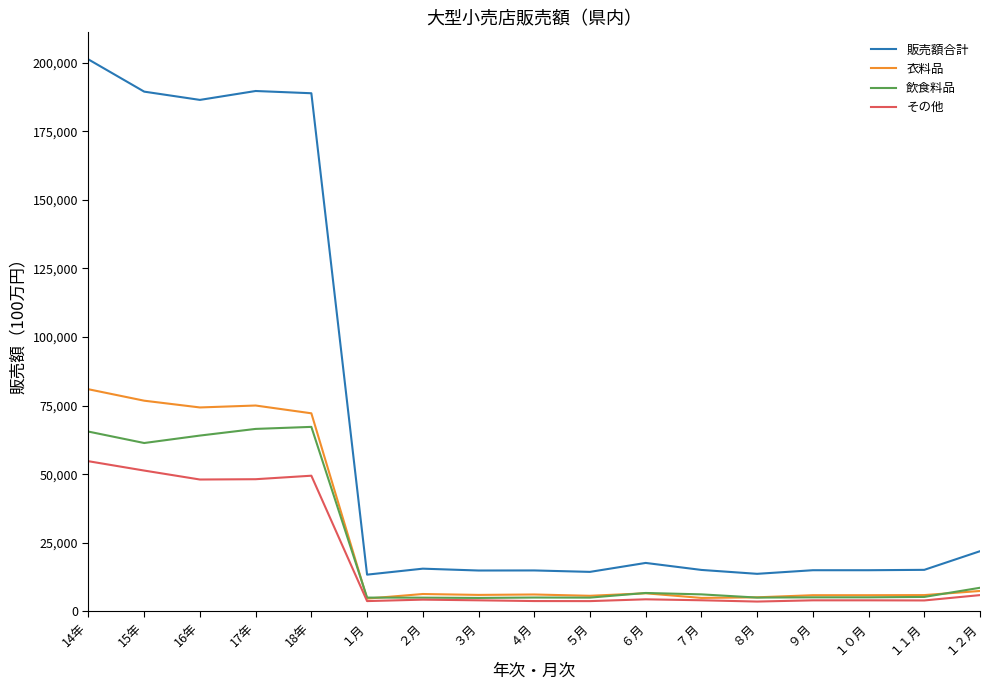

What is the minimum value for 販売額合計?

13368